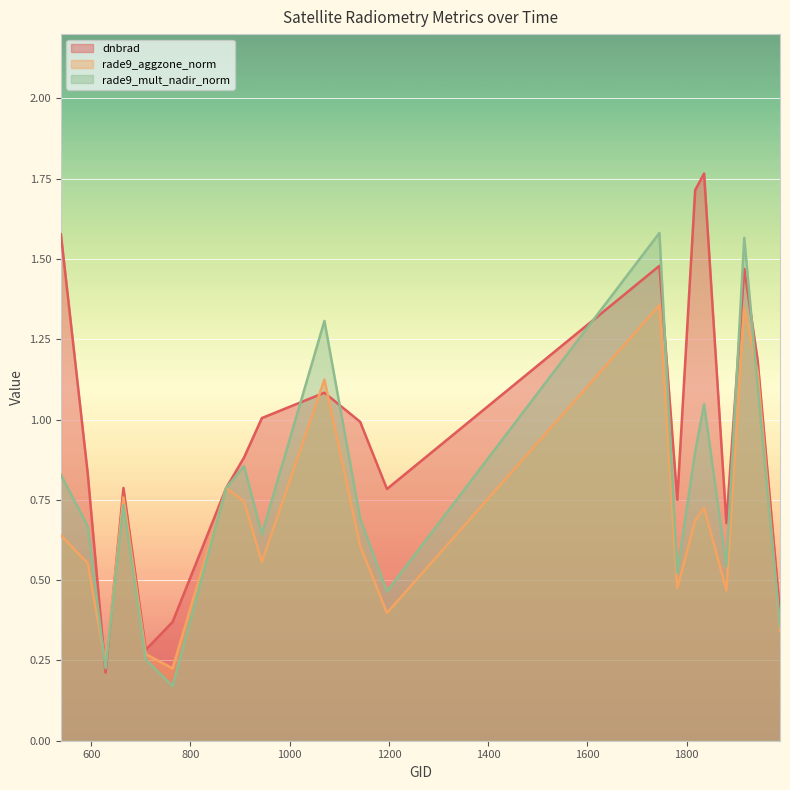

Is it true that dnbrad equals 0.3 at 629?

False